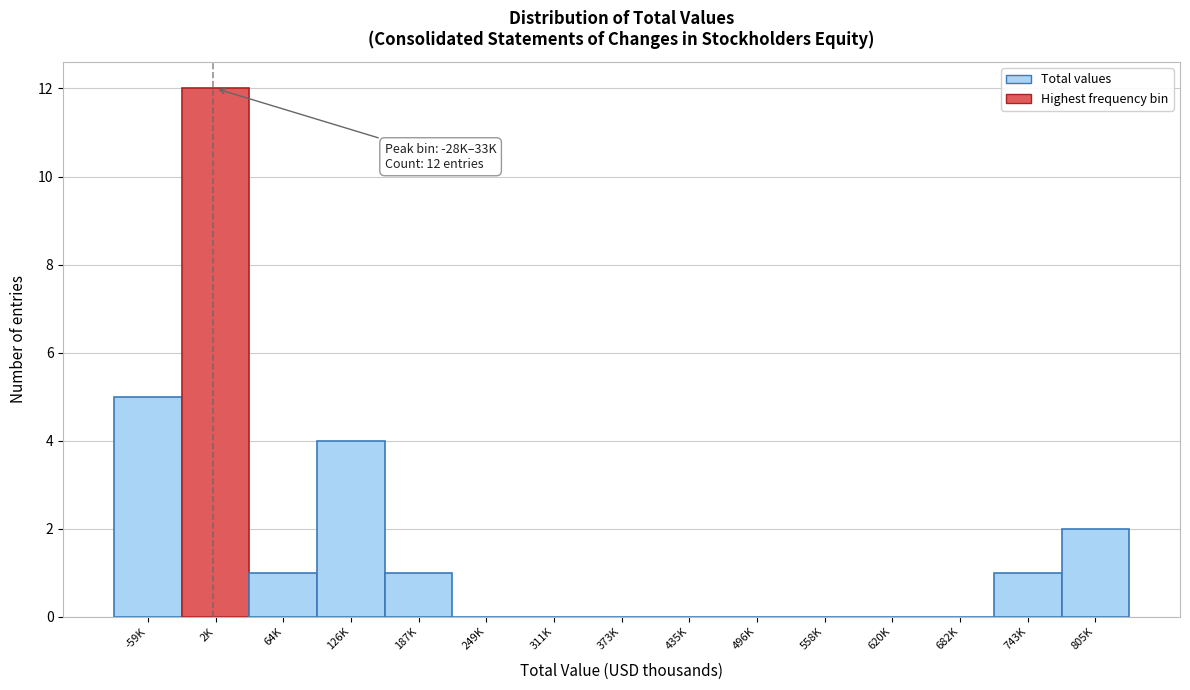

Reading left to right, transcribe all the data shown in this chart.

-59K=5	2K=12	64K=1	126K=4	187K=1	249K=0	311K=0	373K=0	435K=0	496K=0	558K=0	620K=0	682K=0	743K=1	805K=2